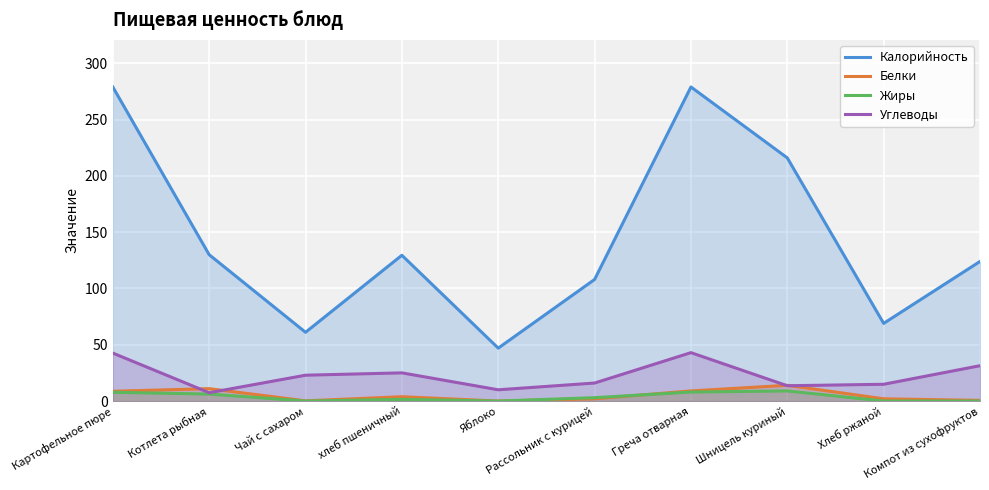

Reading left to right, list all the values displayed in this chart.

Калорийность: Картофельное пюре=279.0	Котлета рыбная=130.0	Чай с сахаром=61.1	хлеб пшеничный=129.5	Яблоко=47.0	Рассольник с курицей=108.0	Греча отварная=279.0	Шницель куриный=216.0	Хлеб ржаной=69.0	Компот из сухофруктов=124.0
Белки: Картофельное пюре=8.7	Котлета рыбная=11.0	Чай с сахаром=0.2	хлеб пшеничный=3.9	Яблоко=0.0	Рассольник с курицей=2.0	Греча отварная=9.0	Шницель куриный=14.0	Хлеб ржаной=2.0	Компот из сухофруктов=0.6
Жиры: Картофельное пюре=7.8	Котлета рыбная=6.2	Чай с сахаром=0.0	хлеб пшеничный=1.5	Яблоко=0.0	Рассольник с курицей=3.0	Греча отварная=8.0	Шницель куриный=9.0	Хлеб ржаной=0.0	Компот из сухофруктов=0.0
Углеводы: Картофельное пюре=42.6	Котлета рыбная=7.4	Чай с сахаром=22.9	хлеб пшеничный=25.1	Яблоко=10.0	Рассольник с курицей=16.0	Греча отварная=43.0	Шницель куриный=13.6	Хлеб ржаной=14.9	Компот из сухофруктов=31.4